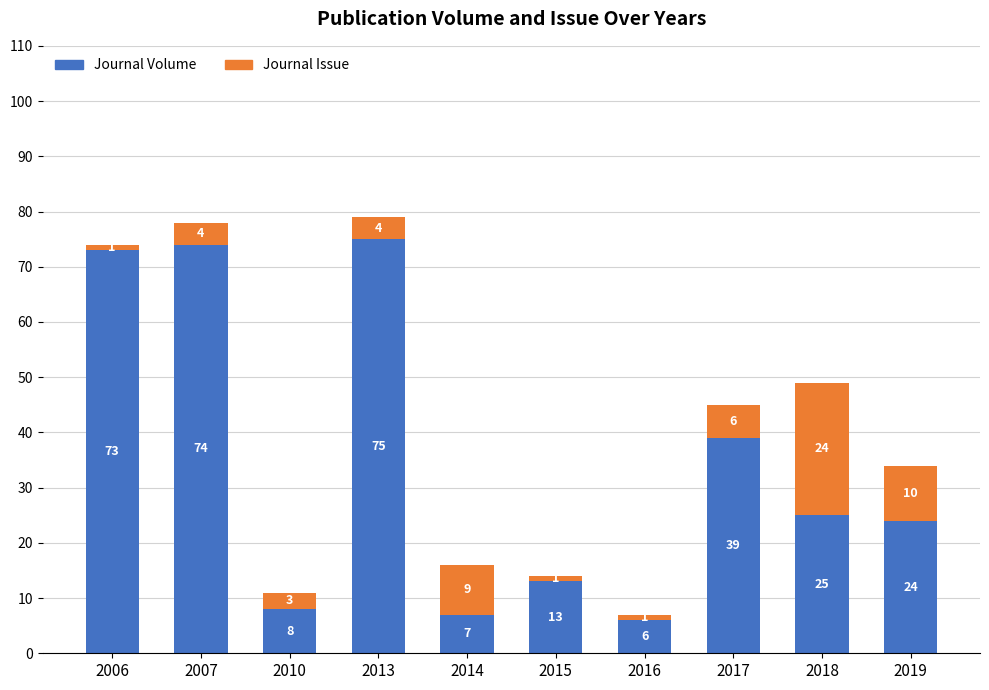

Reading right to left, what are the values for Journal Volume?

24	25	39	6	13	7	75	8	74	73